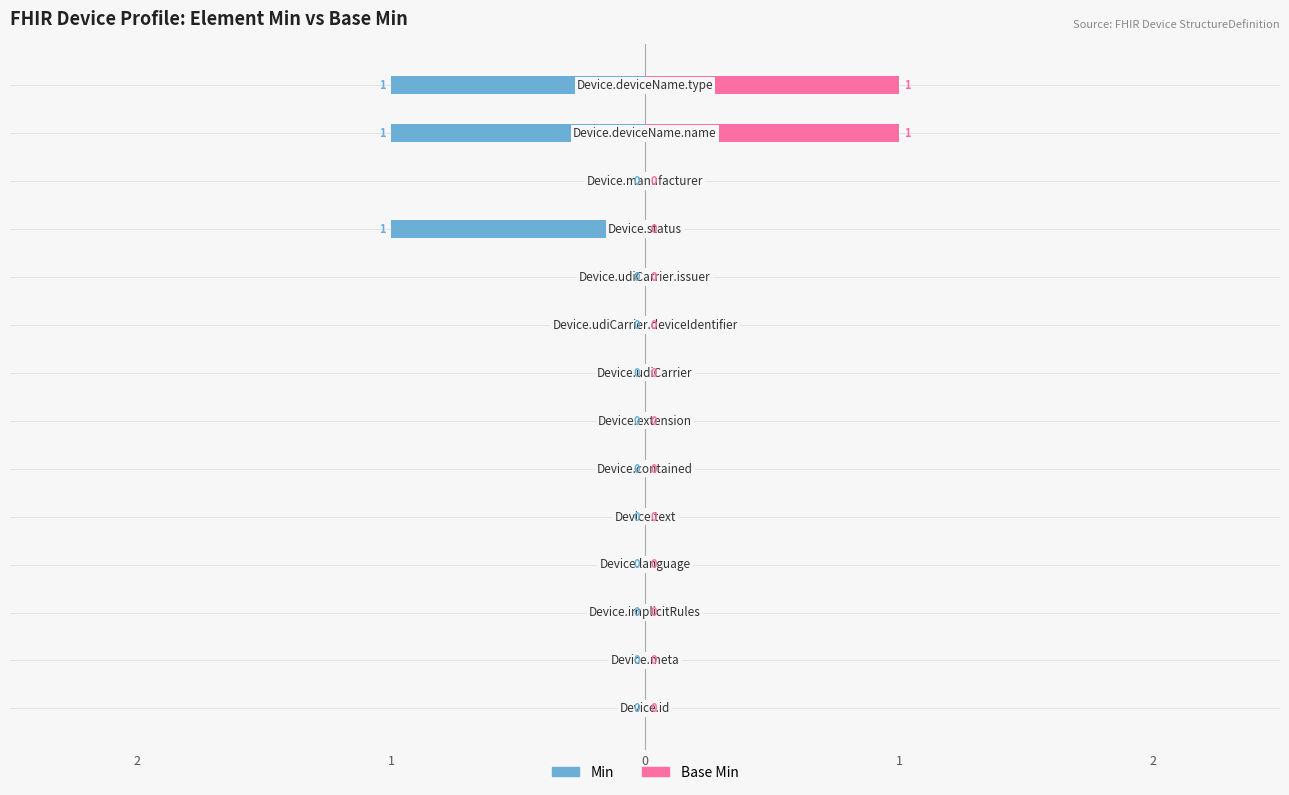

List the series in order of their peak value, highest first.

Base Min, Min